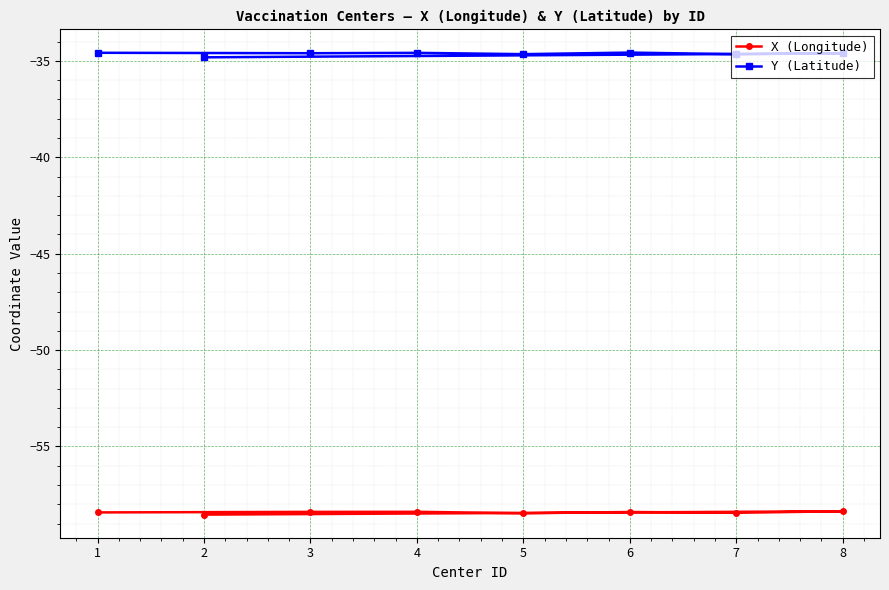

Rank the series at 2 from lowest to highest value.

X (Longitude), Y (Latitude)